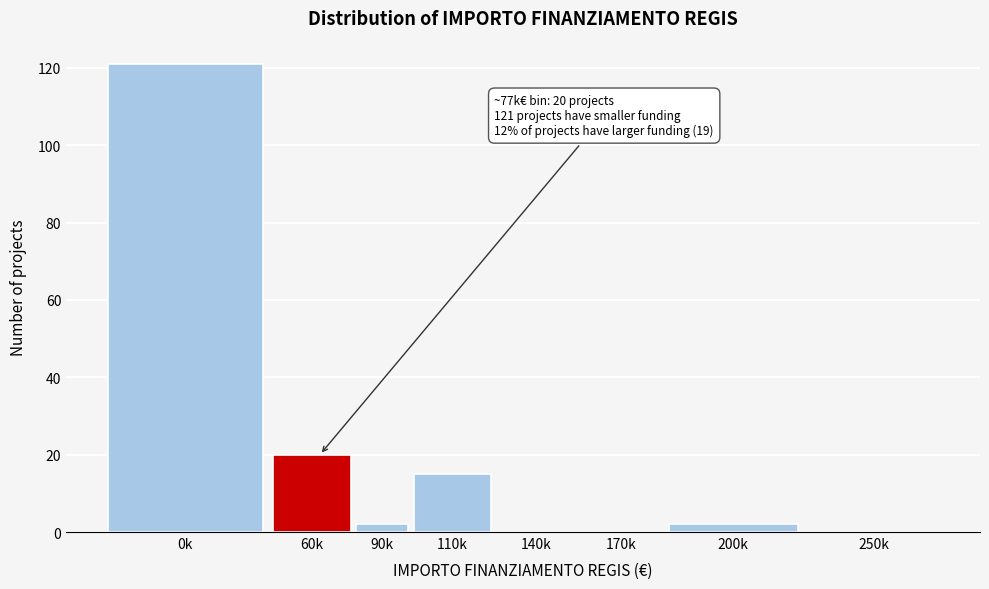

Reading right to left, transcribe all the data shown in this chart.

250k=0	200k=2	170k=0	140k=0	110k=15	90k=2	60k=20	0k=121